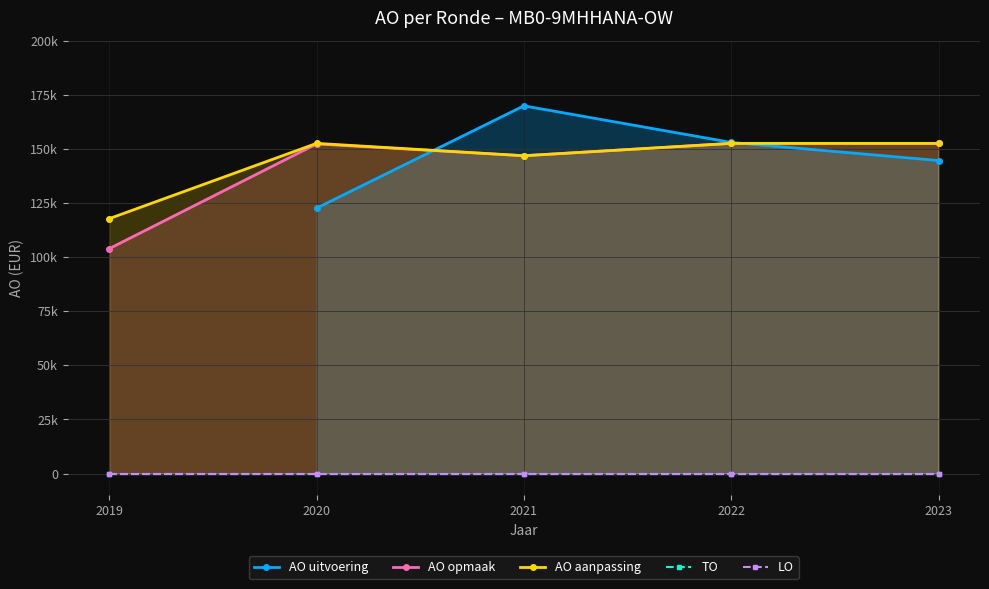

The AO aanpassing series shows 65488.5 at 2022. True or false?

False